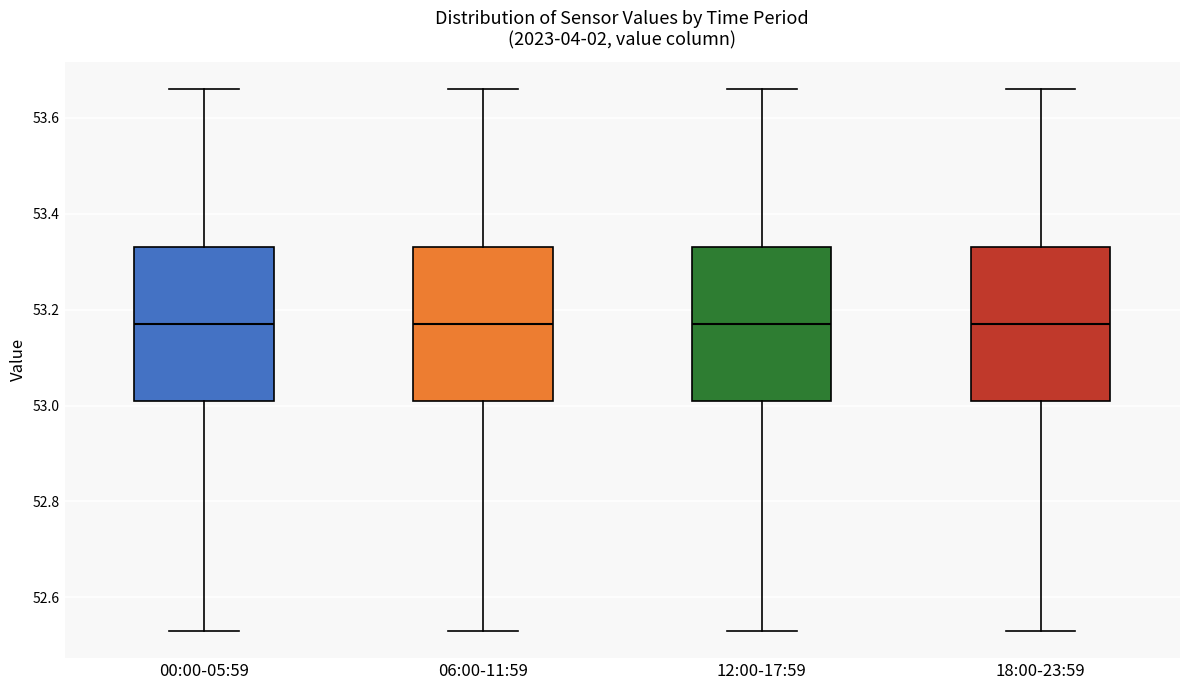

Where is the upper edge of the box for 00:00-05:59 on the y-axis? The values are not printed on the chart, so give them approximately, as read against the axis.

53.34